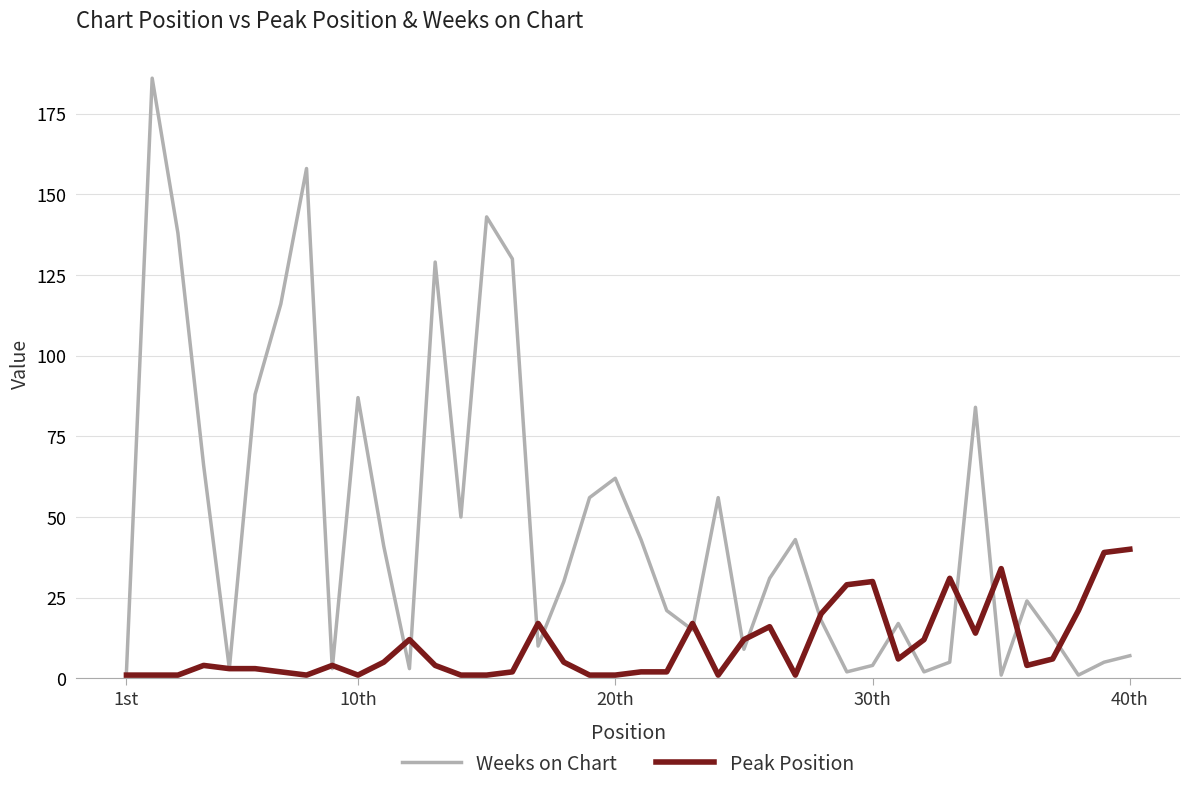

Rank the series by their maximum value, from lowest to highest.

Peak Position, Weeks on Chart